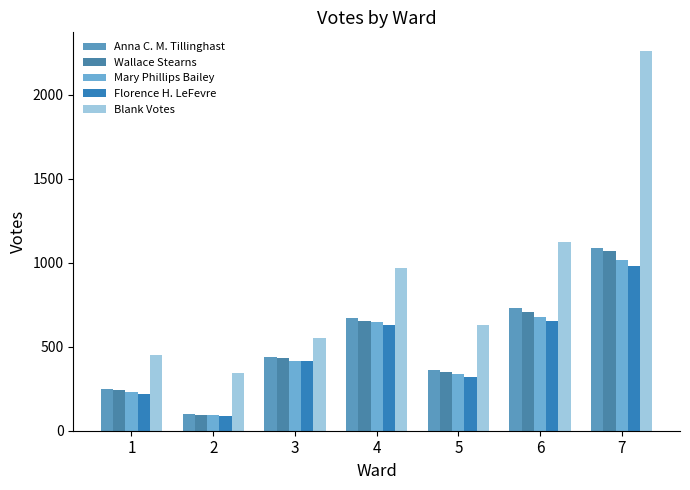

What is the sum of all Blank Votes values?

6333